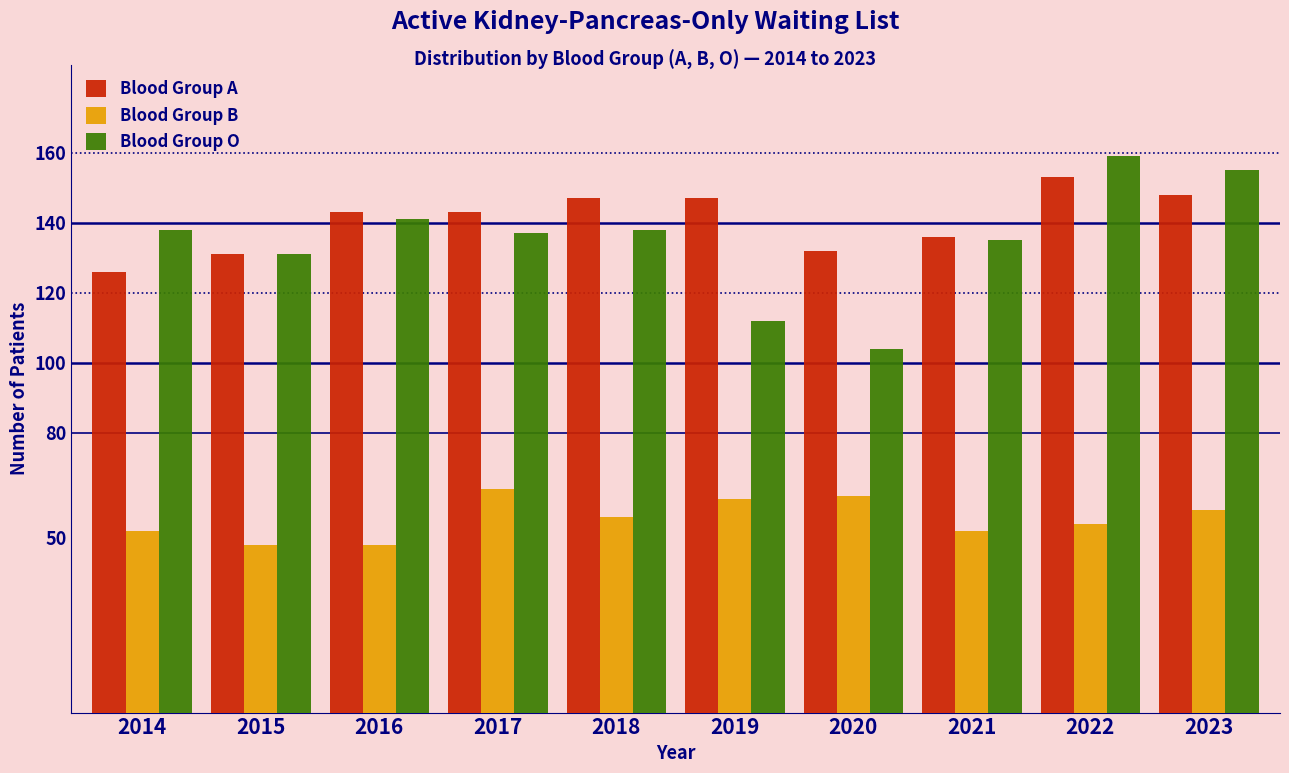

Reading left to right, list all the values displayed in this chart.

Blood Group A: 126	131	143	143	147	147	132	136	153	148
Blood Group B: 52	48	48	64	56	61	62	52	54	58
Blood Group O: 138	131	141	137	138	112	104	135	159	155